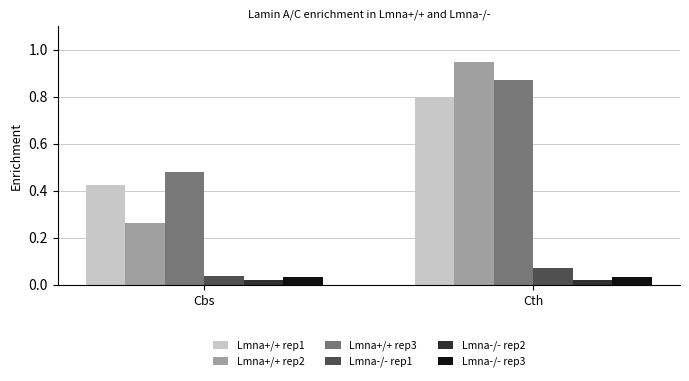

At which category is the sum across all series the highest?

Cth